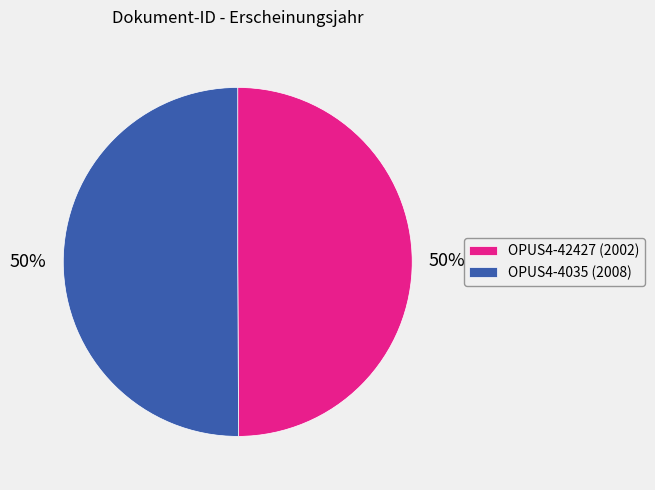

To the nearest percent, what is the combined percentage of OPUS4-42427 (2002) and OPUS4-4035 (2008)?

100%